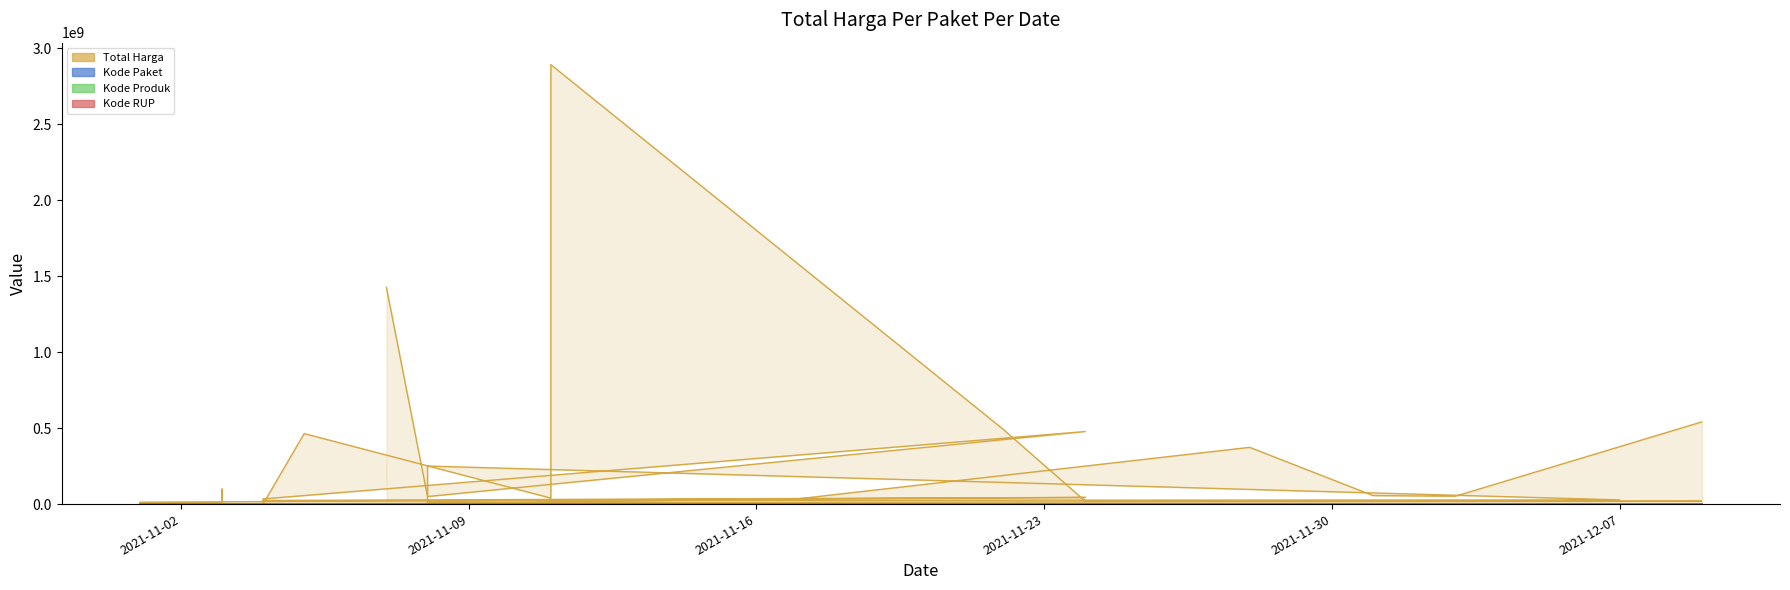

Reading left to right, transcribe all the data shown in this chart.

Total Harga: 1425867900.0	49730040.0	477600000.0	34000000.0	32441200.0	577875.0	464002100.0	39440000.0	2892122000.0	493000000.0	19175000.0	18900000.0	9180000.0	15513960.0	7401240.0	333600.0	78000.0	98772570.0	2772000.0	265000.0	4672200.0	182000.0	8742500.0	5129000.0	12453900.0	43859200.0	23653000.0	27412000.0	250350000.0	4350000.0	34292000.0	373404000.0	56152800.0	51601000.0	541071000.0
Kode Paket: 1.7	1.8	7.0	0.9	0.9	0.9	1.4	2.8	2.8	5.6	6.7	13.8	1.7	1.7	2.8	0.0	0.5	0.6	0.6	0.6	0.6	0.6	0.6	0.7	0.1	7.4	0.9	12.9	1.7	1.8	4.0	9.1	10.4	11.8	14.0
Kode Produk: 1481.6	1407.6	1481.6	1498.3	1366.0	1245.6	1519.3	1518.3	1519.3	1519.3	1495.5	1495.5	1294.4	1290.6	1297.1	1479.7	1477.9	1290.1	1477.4	1480.2	1477.3	1287.0	1478.5	992.4	1479.0	1297.1	1296.9	1297.1	1312.7	1324.9	1305.9	1318.3	1350.9	1286.9	1302.6
Kode RUP: 304289.1	300290.7	306708.9	300890.3	300890.3	300890.3	303722.3	304784.7	304491.2	306360.6	303527.4	308526.4	281714.7	281714.7	300890.3	281710.9	300890.3	300890.3	300890.3	300890.3	300890.3	300890.3	300890.3	300890.3	281710.9	300890.3	300890.3	300890.3	302702.7	303612.3	304167.3	303632.5	307451.1	305274.2	284971.2